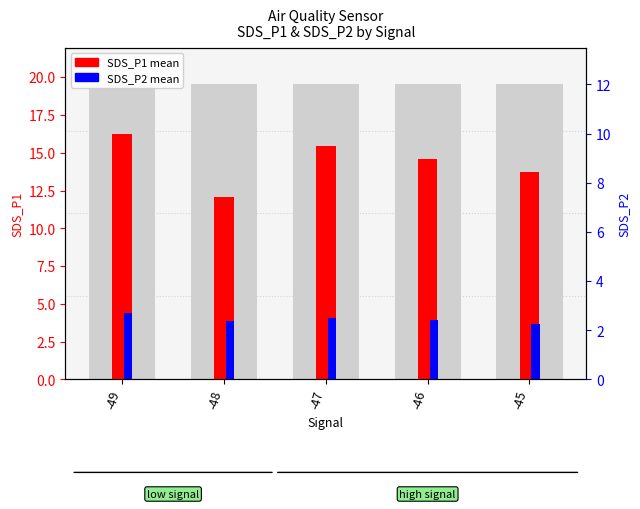

What is the greatest value displayed?

16.3